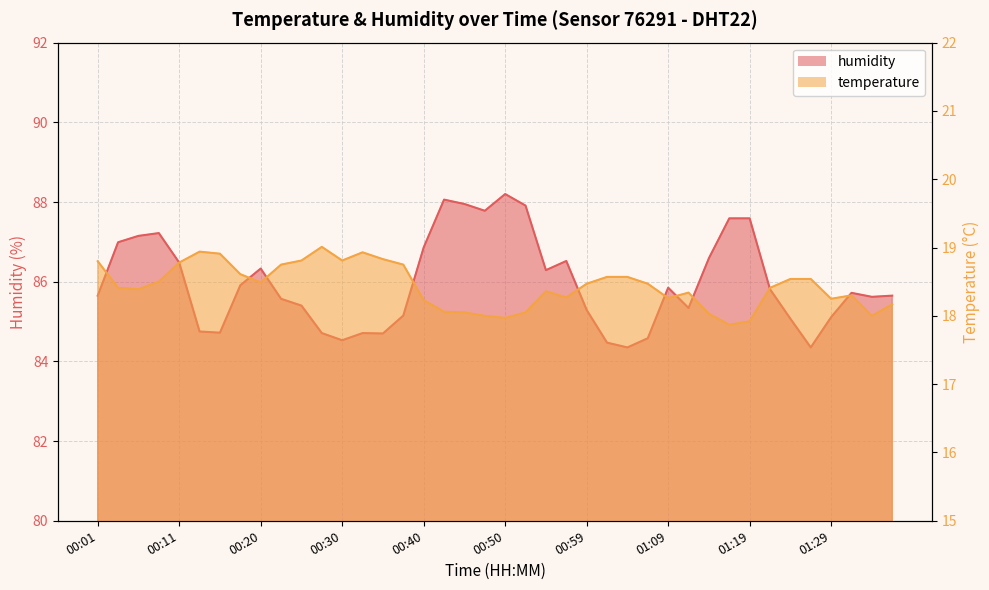

Does the chart display data point markers on the line(s)?

No